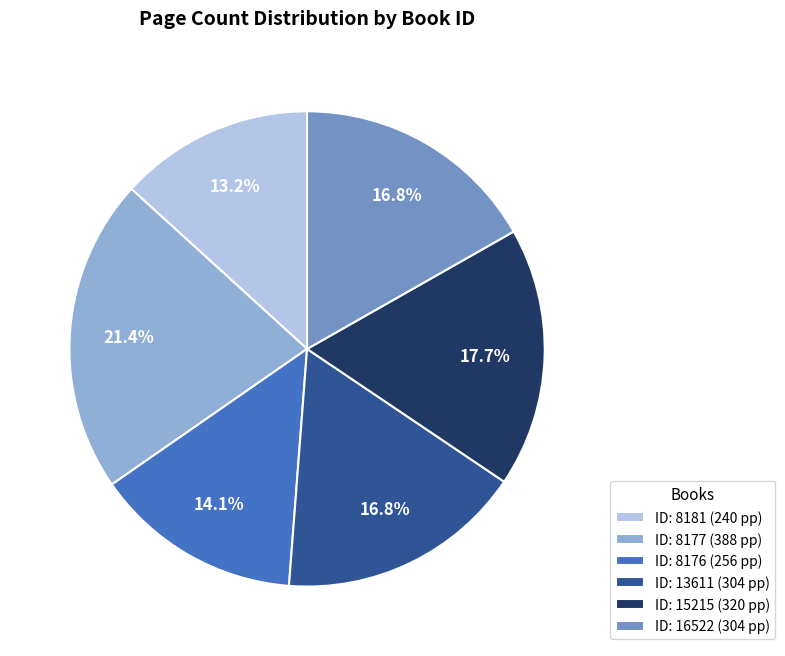

Does any single category account for the majority?

No